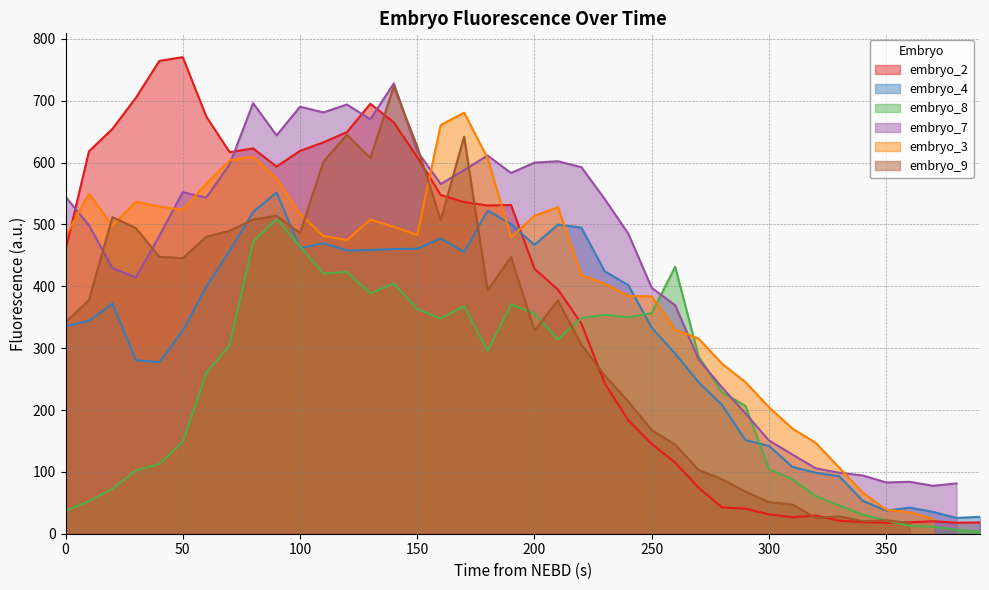

True or false: the data shows 392 at 23.

False